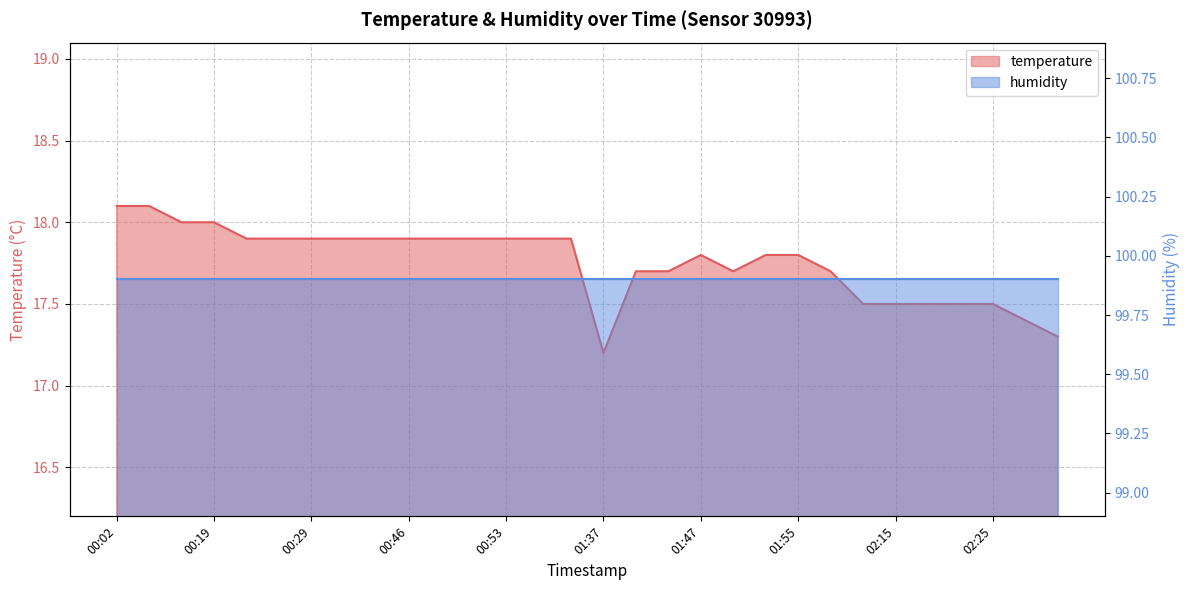

How many points are lower than both their immediate neighbors (excluding endpoints)?

2